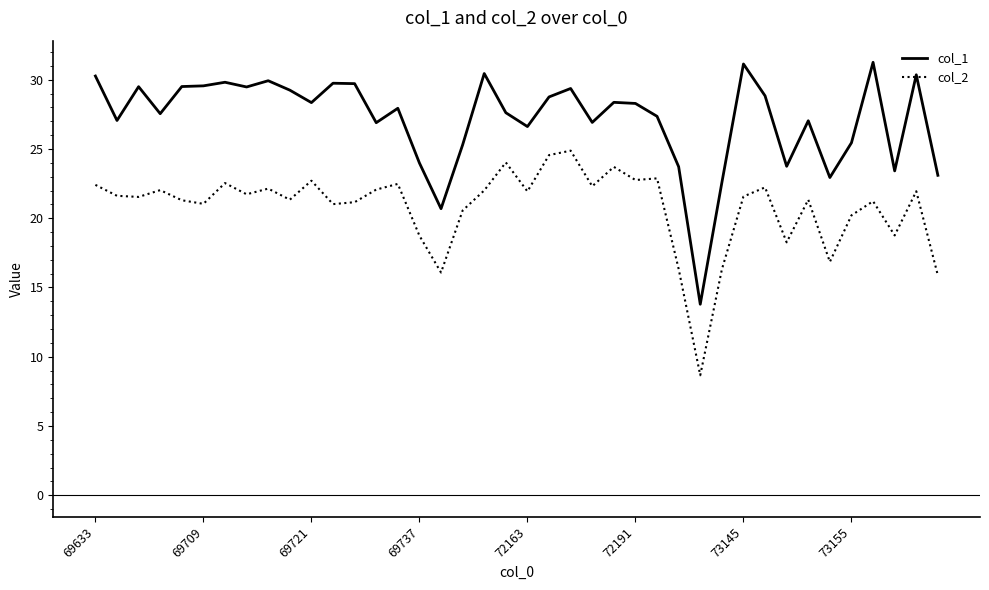

List the series in order of their overall mean, lowest first.

col_2, col_1